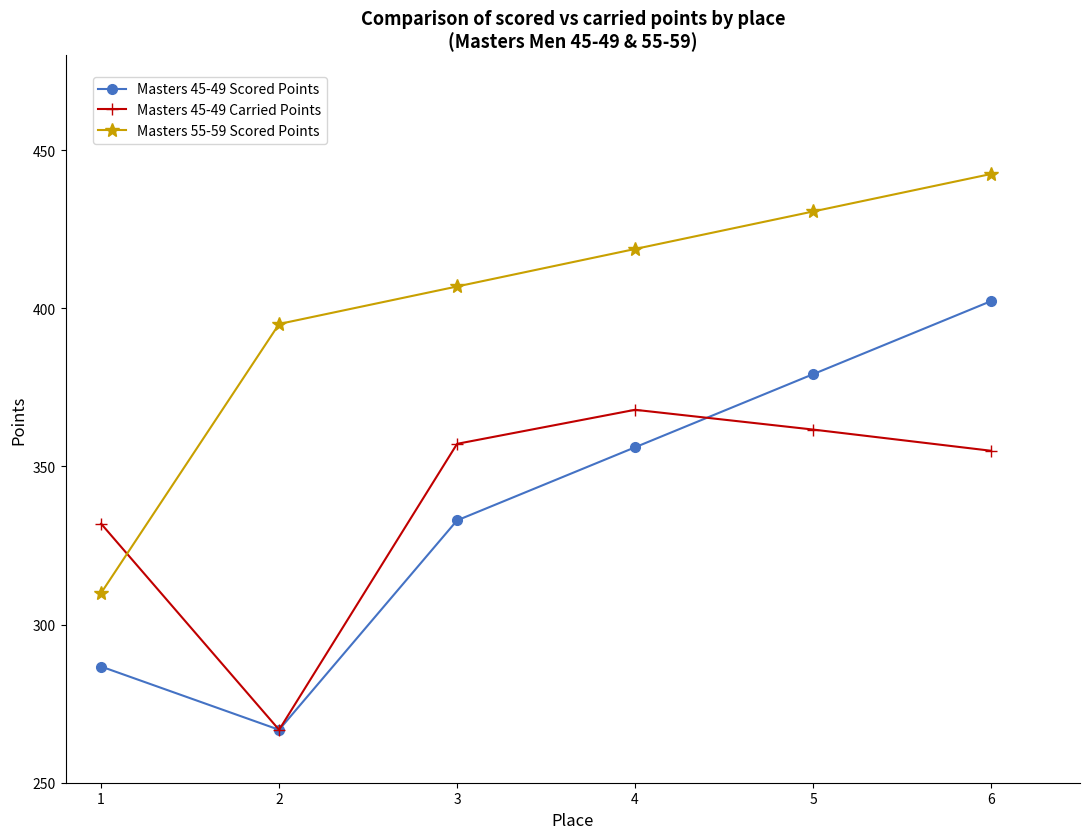

At which label does Masters 45-49 Carried Points reach its minimum?

2